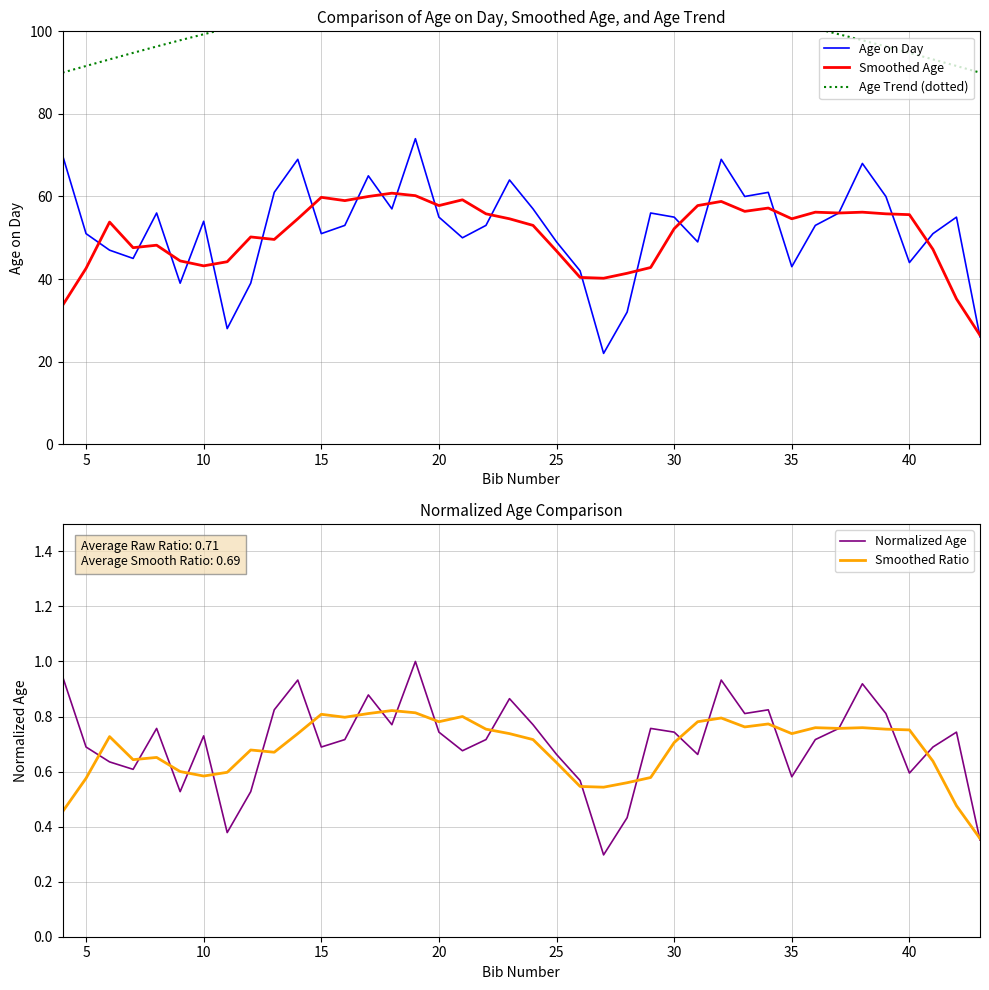

How many lines are shown in the chart?

5